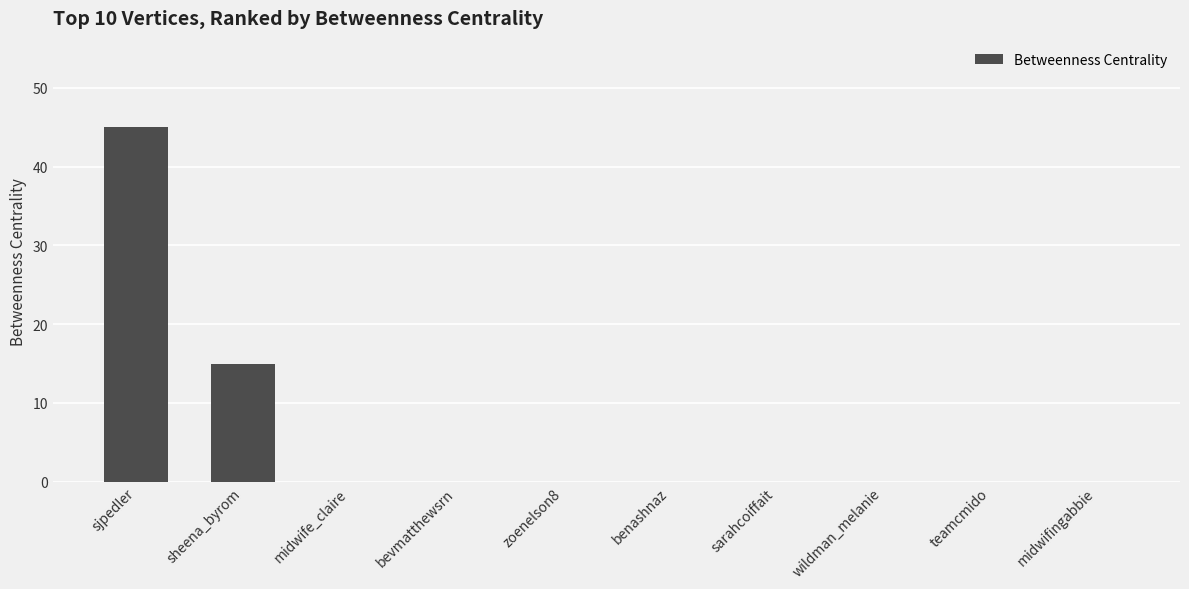

The value at sarahcoiffait is 0. True or false?

True